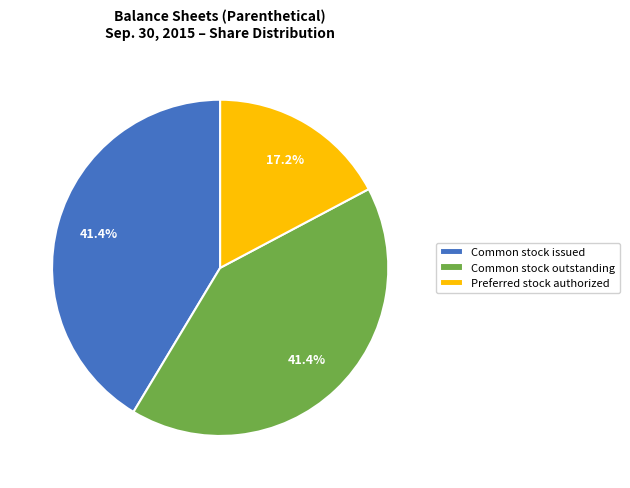

Do Common stock outstanding and Preferred stock authorized together represent more than half of the pie?

Yes